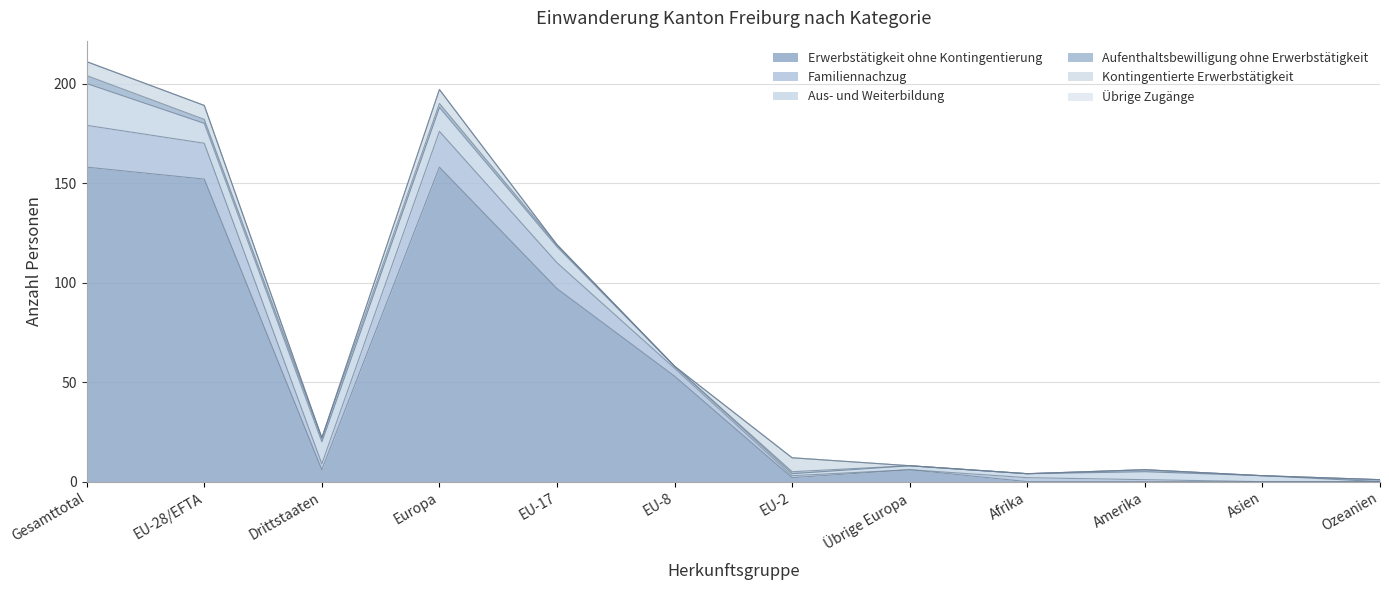

At how many categories does at least one series exceed 73?

4